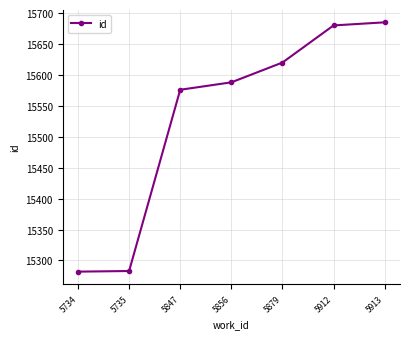

What is the value of the 4th point from the left?

15588